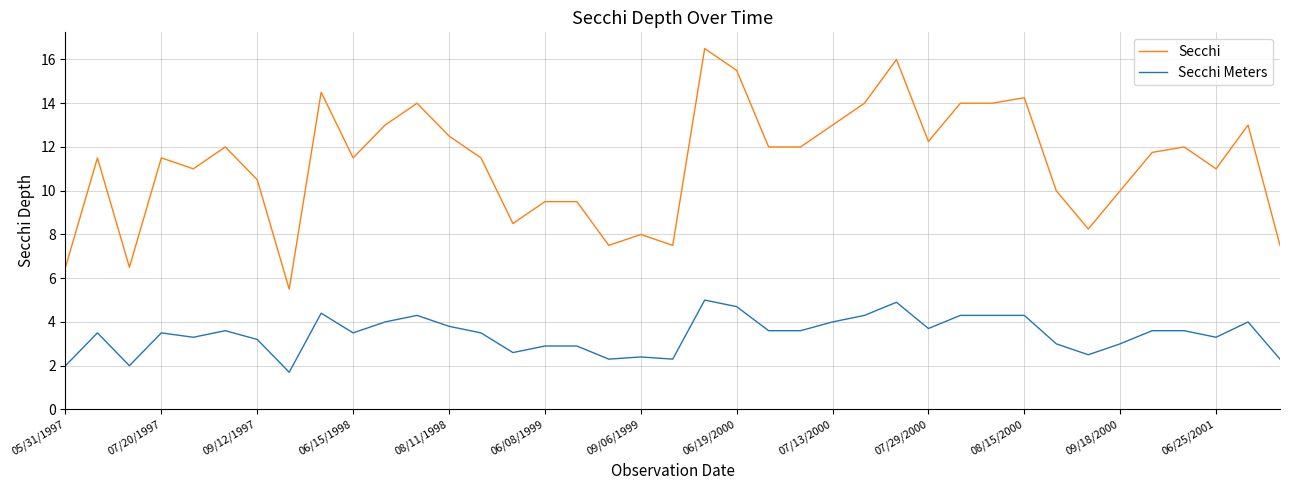

True or false: Secchi and Secchi Meters intersect in this chart.

False